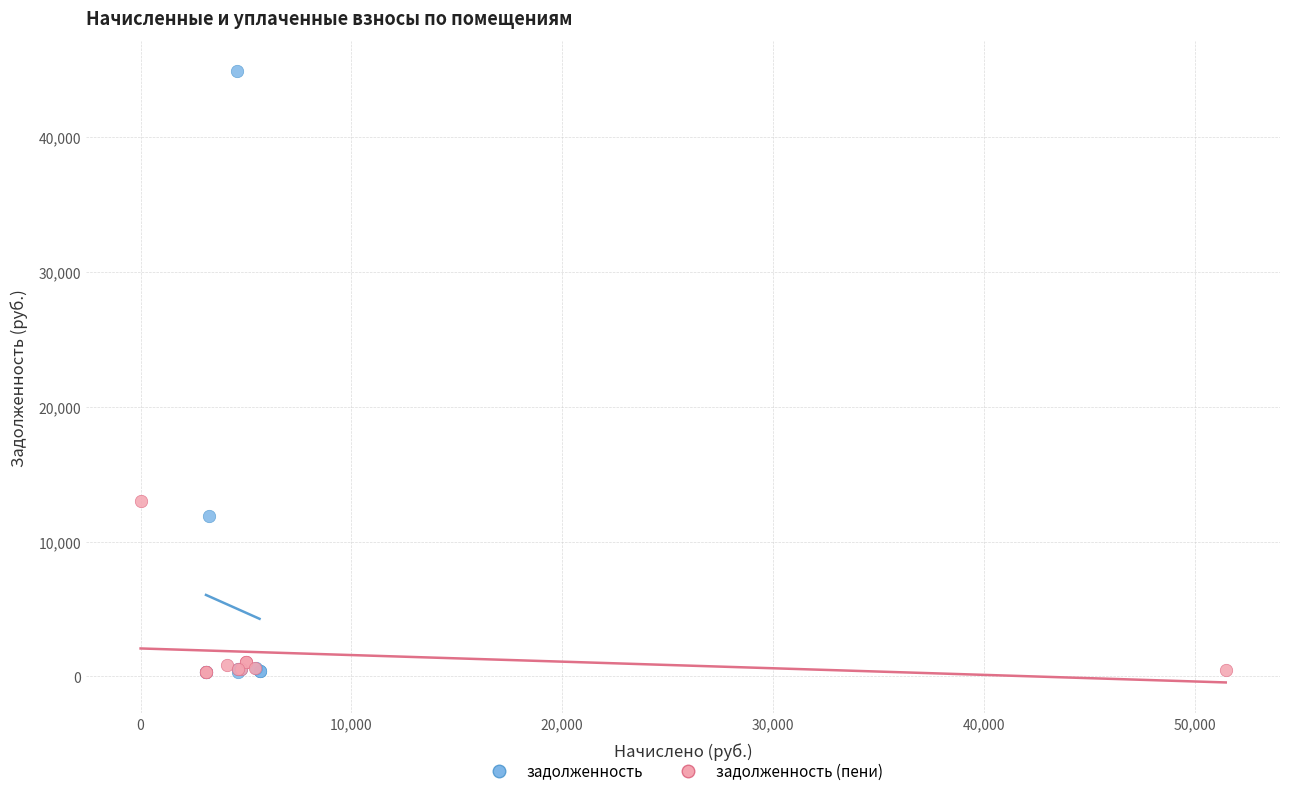

Which series reaches the maximum Y coordinate?

задолженность